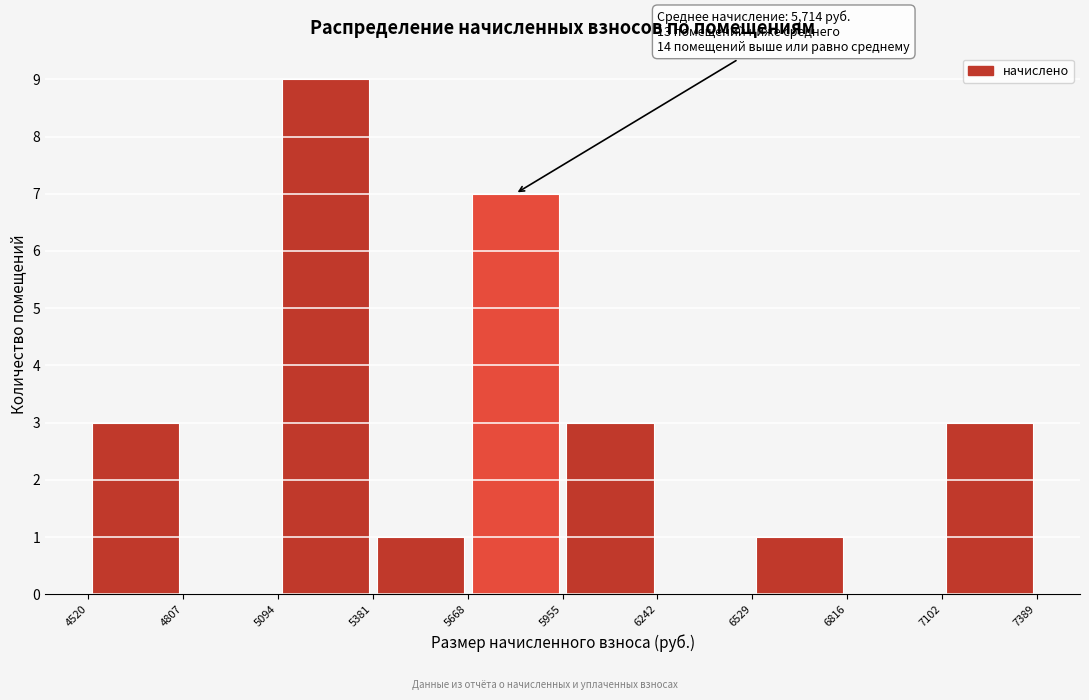

Over which range of the x-axis is the bar tallest?

5094 to 5381